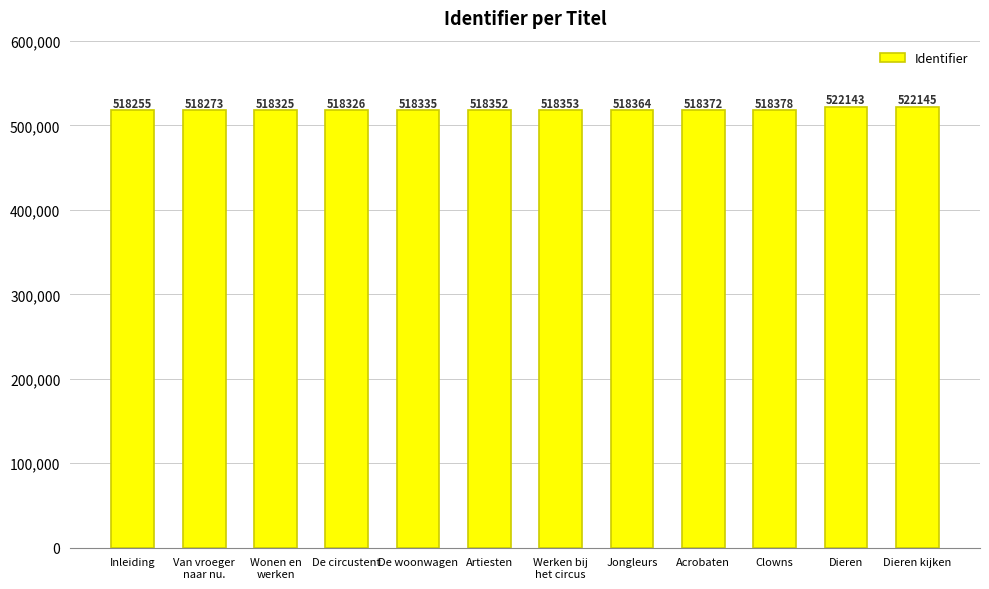

Reading left to right, extract all data points from this chart.

Inleiding=518255	Van vroeger
naar nu.=518273	Wonen en
werken=518325	De circustent=518326	De woonwagen=518335	Artiesten=518352	Werken bij
het circus=518353	Jongleurs=518364	Acrobaten=518372	Clowns=518378	Dieren=522143	Dieren kijken=522145